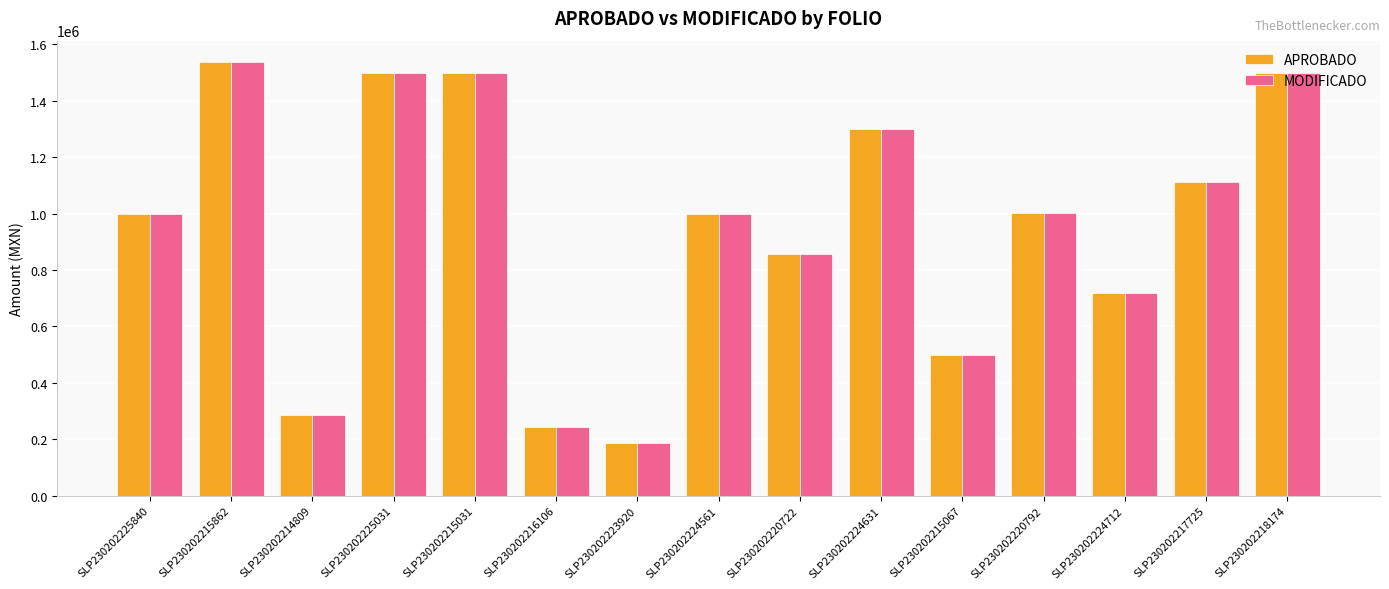

How many data points in MODIFICADO are above 998476?

8